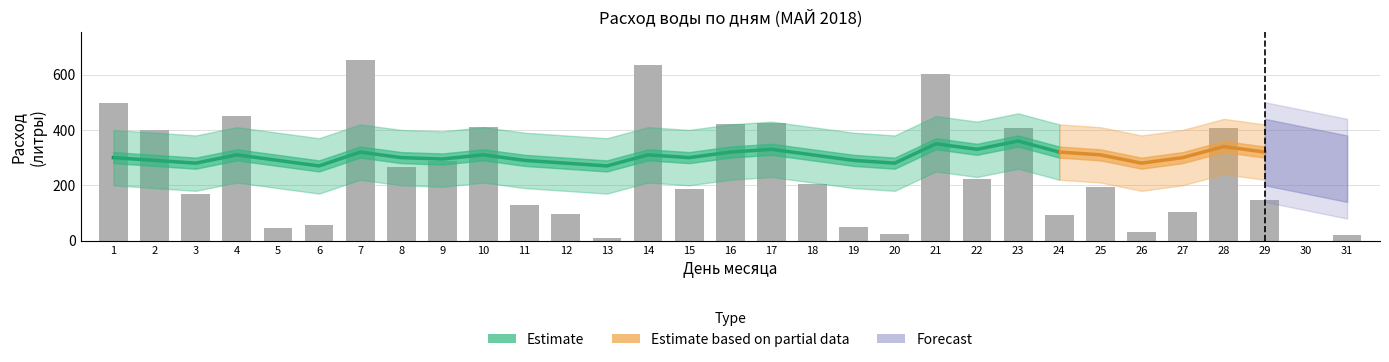

Count the number of categories in the chart.

31